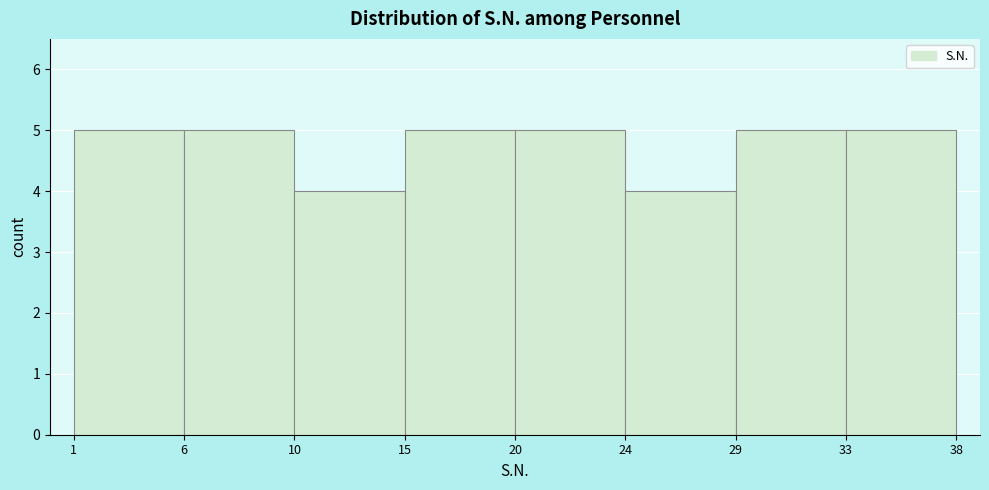

Reading left to right, extract all data points from this chart.

5	5	4	5	5	4	5	5